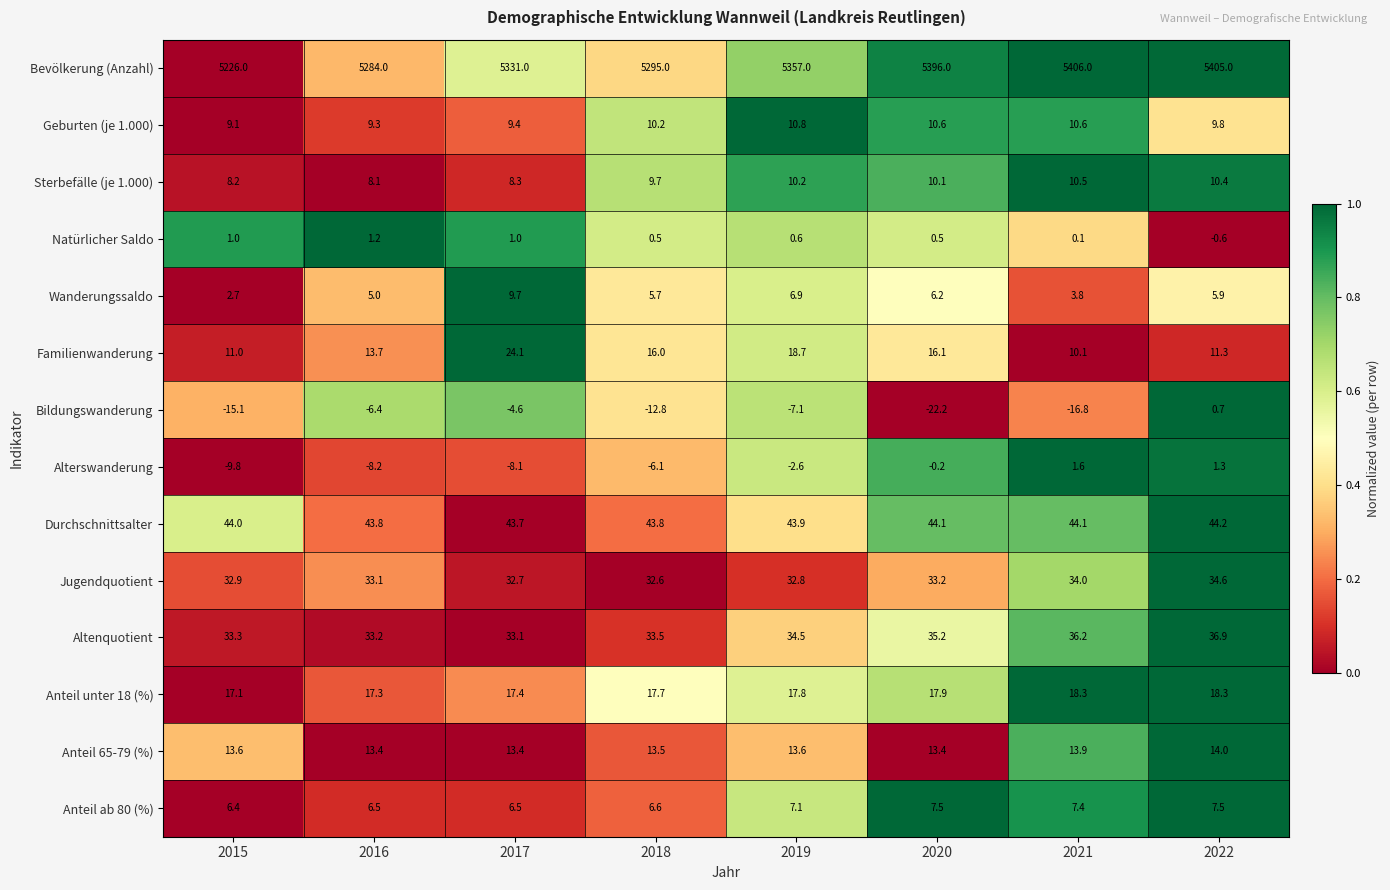

Rank the series by their maximum value, from highest to lowest.

Bevölkerung (Anzahl), Durchschnittsalter, Altenquotient, Jugendquotient, Familienwanderung, Anteil unter 18 (%), Anteil 65-79 (%), Geburten (je 1.000), Sterbefälle (je 1.000), Wanderungssaldo, Anteil ab 80 (%), Alterswanderung, Natürlicher Saldo, Bildungswanderung